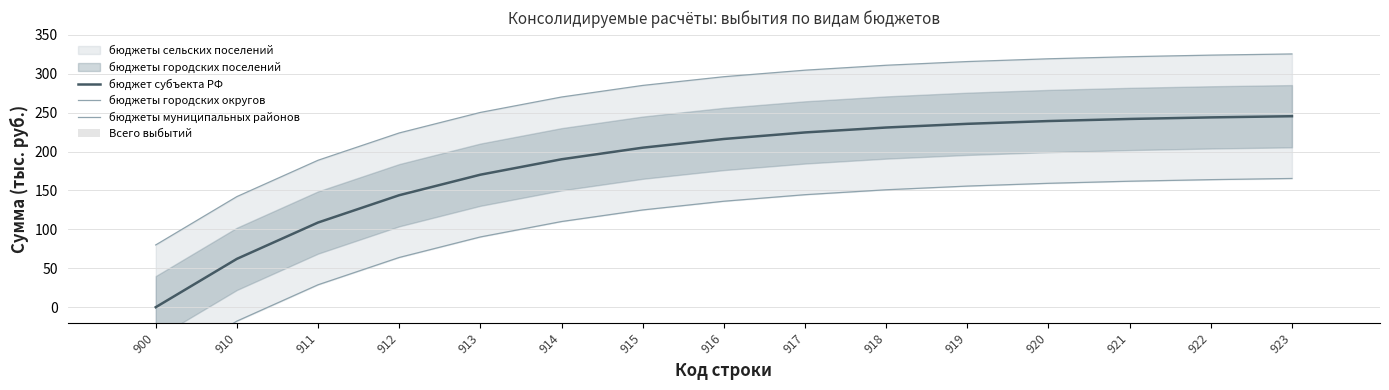

Reading right to left, extract all data points from this chart.

бюджет субъекта РФ: 923=245.4	922=243.9	921=241.9	920=239.2	919=235.6	918=230.9	917=224.6	916=216.2	915=205.0	914=190.1	913=170.3	912=143.9	911=108.8	910=62.1	900=0.0
бюджеты городских округов: 923=325.4	922=323.9	921=321.9	920=319.2	919=315.6	918=310.9	917=304.6	916=296.2	915=285.0	914=270.1	913=250.3	912=223.9	911=188.8	910=142.1	900=80.0
бюджеты муниципальных районов: 923=165.4	922=163.9	921=161.9	920=159.2	919=155.6	918=150.9	917=144.6	916=136.2	915=125.0	914=110.1	913=90.3	912=63.9	911=28.8	910=-17.9	900=-80.0
Всего выбытий: 923=0.0	922=0.0	921=0.0	920=0.0	919=0.0	918=0.0	917=0.0	916=0.0	915=0.0	914=0.0	913=0.0	912=0.0	911=0.0	910=0.0	900=0.0